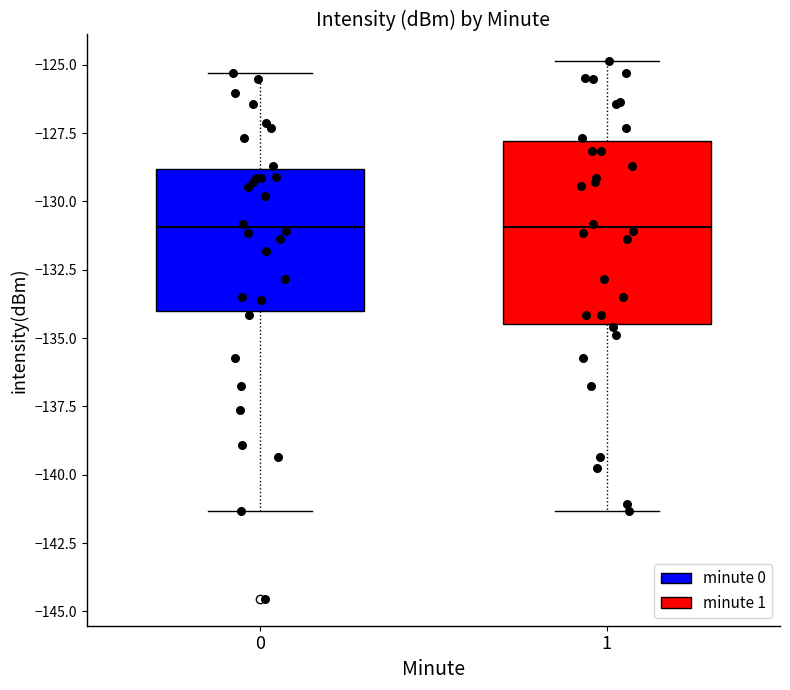

Reading left to right, transcribe this box plot: for each box, give where its median line is, the range the box spans, and where its two whiskers end, as read against the y-axis. The values are not printed on the chart, so give them approximately, as read against the axis.

0: median -131.0, box -134.0 to -129.0, whiskers -141.5 to -125.5
1: median -131.0, box -134.5 to -128.0, whiskers -141.5 to -125.0